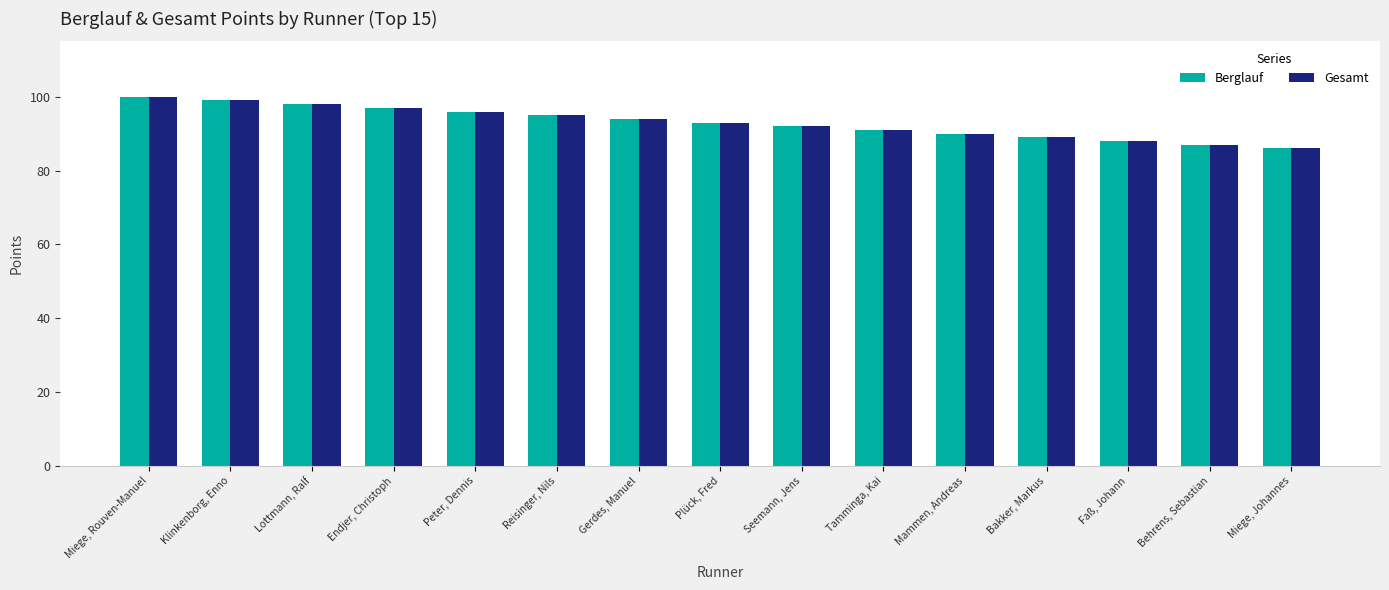

What is the average value of the Berglauf series?

93